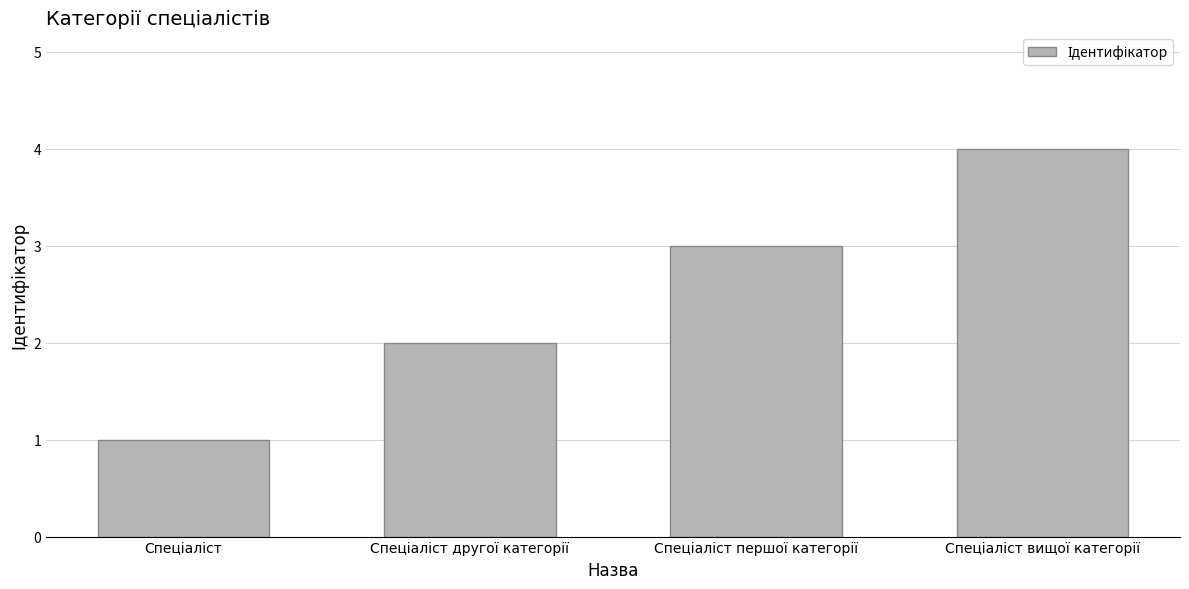

What is the sum of all values?

10